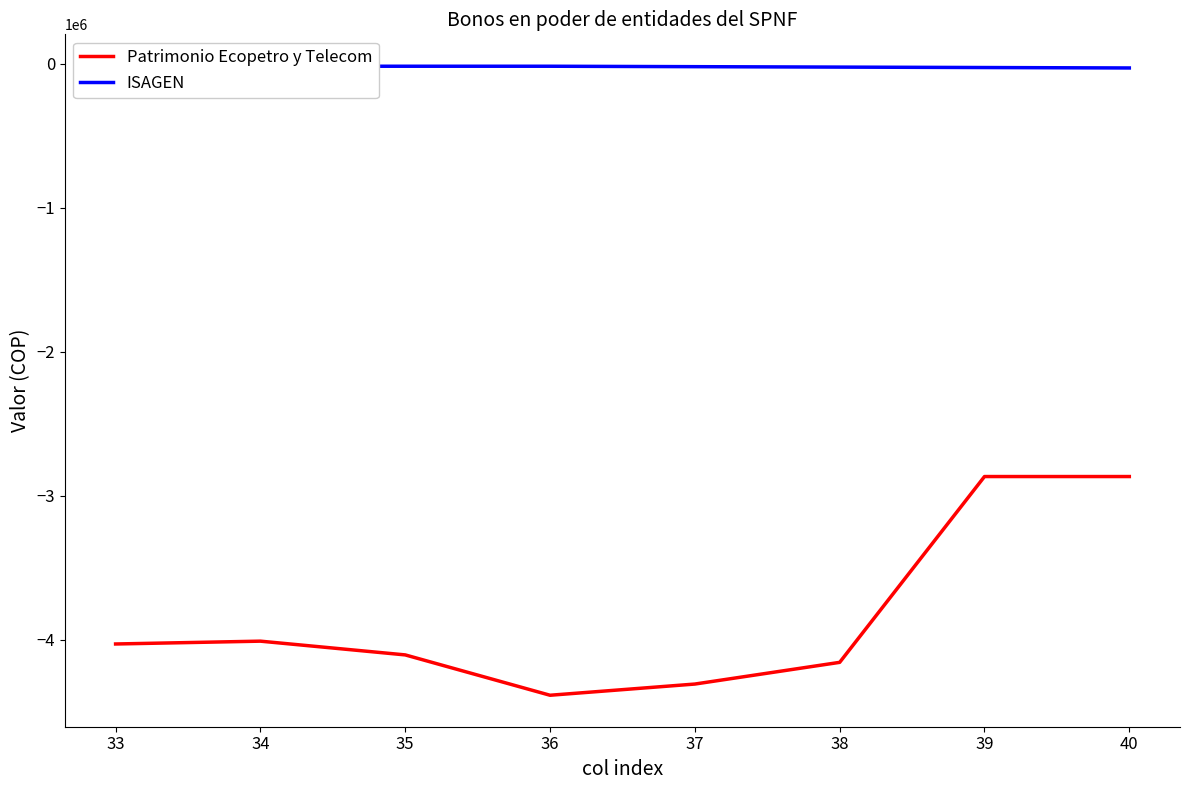

At which label does Patrimonio Ecopetro y Telecom first exceed -4031001?

34